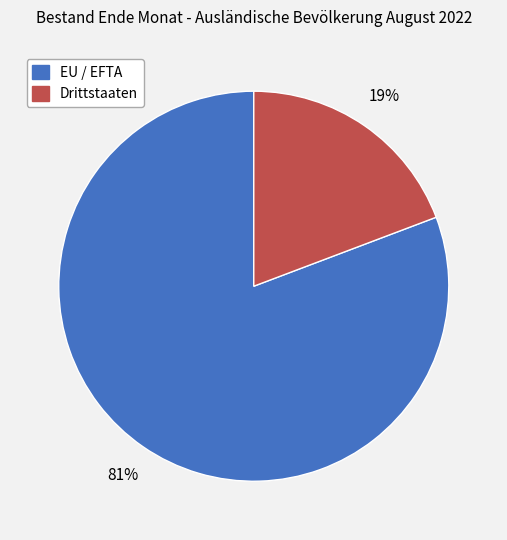

To the nearest percent, what portion does Drittstaaten represent?

19%